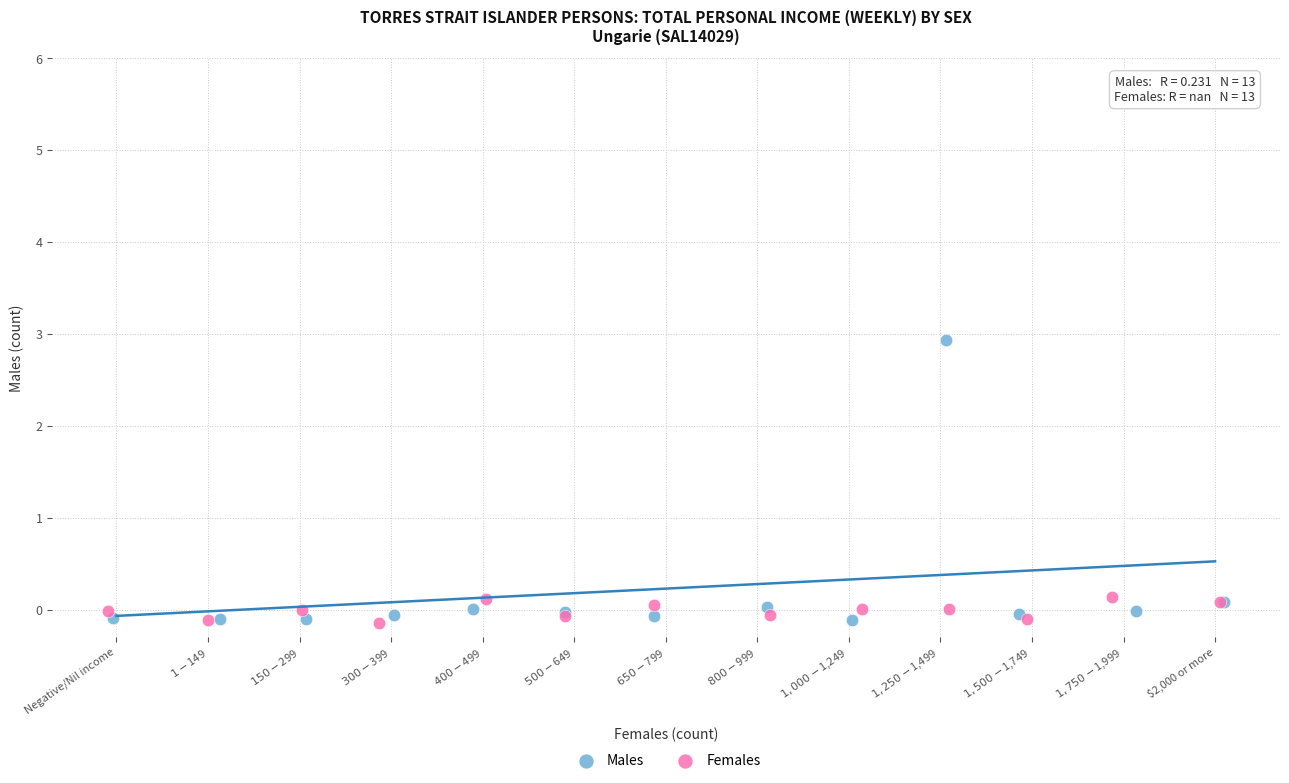

What are all the series names shown in the legend?

Males, Females